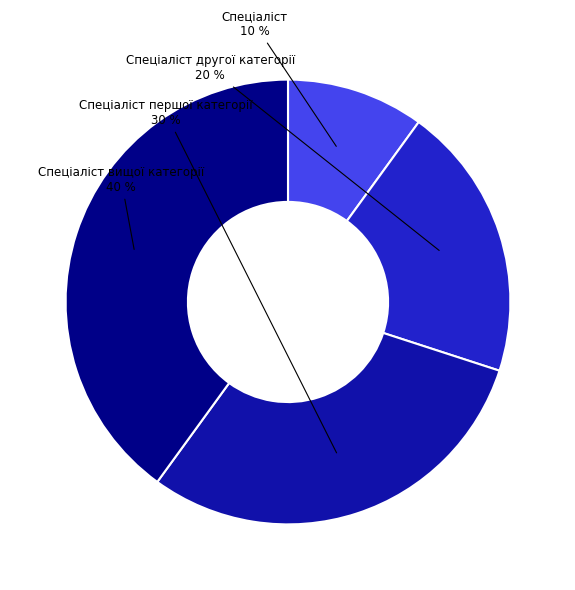

To the nearest percent, what is the average slice percentage?

25%